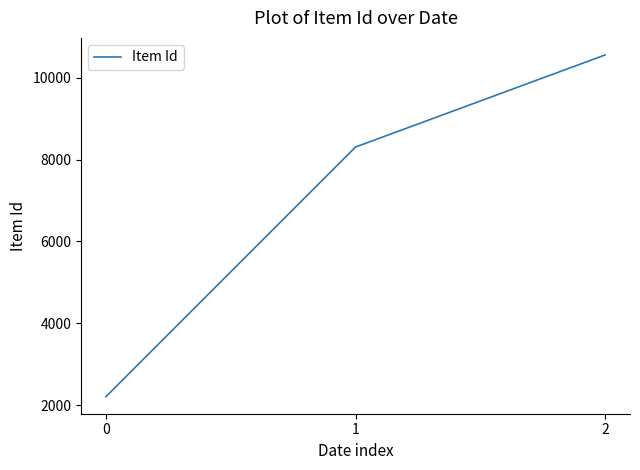

What is the greatest value displayed?

10556